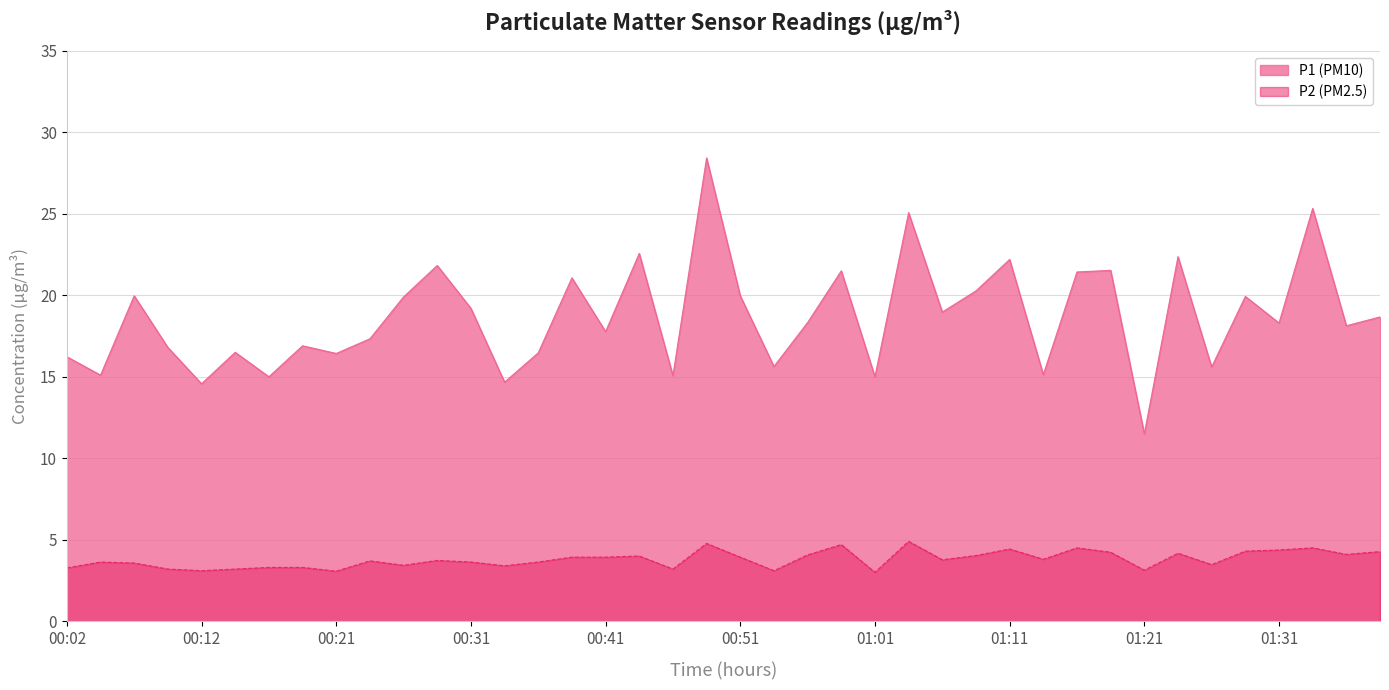

The P2 series shows 3.5 at 01:26. True or false?

True